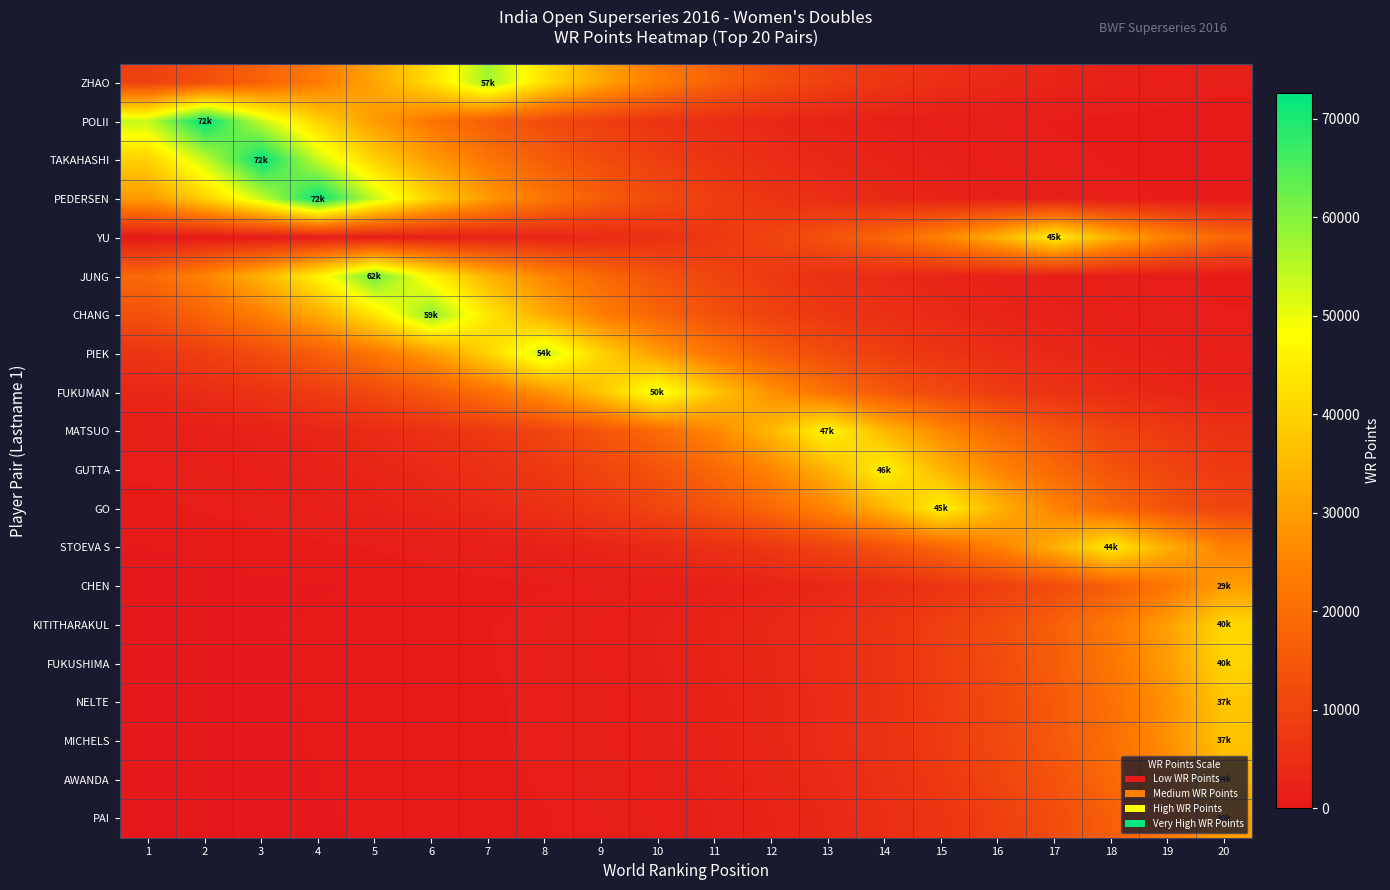

Reading right to left, extract all data points from this chart.

ZHAO: 20=1159.3	19=1564.8	18=2112.3	17=2851.3	16=3848.9	15=5195.4	14=7013.1	13=9466.7	12=12778.7	11=17249.4	10=23284.2	9=31430.4	8=42426.7	7=57270.0	6=42426.7	5=31430.4	4=23284.2	3=17249.4	2=12778.7	1=9466.7
POLII: 20=327.9	19=442.6	18=597.4	17=806.4	16=1088.6	15=1469.4	14=1983.5	13=2677.4	12=3614.1	11=4878.6	10=6585.4	9=8889.4	8=11999.4	7=16197.5	6=21864.3	5=29513.7	4=39839.3	3=53777.5	2=72592.0	1=53777.5
TAKAHASHI: 20=442.5	19=597.3	18=806.3	17=1088.4	16=1469.1	15=1983.1	14=2676.9	13=3613.5	12=4877.7	11=6584.2	10=8887.8	9=11997.2	8=16194.6	7=21860.4	6=29508.4	5=39832.2	4=53767.8	3=72579.0	2=53767.8	1=39832.2
PEDERSEN: 20=595.7	19=804.1	18=1085.4	17=1465.1	16=1977.7	15=2669.6	14=3603.6	13=4864.3	12=6566.2	11=8863.4	10=11964.3	9=16150.2	8=21800.4	7=29427.5	6=39723.0	5=53620.4	4=72380.0	3=53620.4	2=39723.0	1=29427.5
YU: 20=18404.6	19=24843.6	18=33535.4	17=45268.0	16=33535.4	15=24843.6	14=18404.6	13=13634.5	12=10100.7	11=7482.8	10=5543.4	9=4106.6	8=3042.3	7=2253.8	6=1669.6	5=1236.9	4=916.3	3=678.8	2=502.9	1=372.5
JUNG: 20=690.0	19=931.4	18=1257.2	17=1697.1	16=2290.8	15=3092.3	14=4174.1	13=5634.5	12=7605.8	11=10266.7	10=13858.6	9=18707.2	8=25252.0	7=34086.7	6=46012.2	5=62110.0	4=46012.2	3=34086.7	2=25252.0	1=18707.2
CHANG: 20=885.6	19=1195.5	18=1613.7	17=2178.3	16=2940.4	15=3969.2	14=5357.8	13=7232.3	12=9762.6	11=13178.1	10=17788.5	9=24012.0	8=32412.8	7=43752.7	6=59060.0	5=43752.7	4=32412.8	3=24012.0	2=17788.5	1=13178.1
PIEK: 20=1476.2	19=1992.6	18=2689.7	17=3630.8	16=4901.0	15=6615.7	14=8930.3	13=12054.6	12=16272.0	11=21964.9	10=29649.5	9=40022.7	8=54025.0	7=40022.7	6=29649.5	5=21964.9	4=16272.0	3=12054.6	2=8930.3	1=6615.7
FUKUMAN: 20=2526.7	19=3410.7	18=4603.9	17=6214.7	16=8388.9	15=11323.9	14=15285.6	13=20633.4	12=27852.2	11=37596.5	10=50750.0	9=37596.5	8=27852.2	7=20633.4	6=15285.6	5=11323.9	4=8388.9	3=6214.7	2=4603.9	1=3410.7
MATSUO: 20=5767.7	19=7785.6	18=10509.4	17=14186.2	16=19149.4	15=25849.0	14=34892.5	13=47100.0	12=34892.5	11=25849.0	10=19149.4	9=14186.2	8=10509.4	7=7785.6	6=5767.7	5=4272.8	4=3165.4	3=2345.0	2=1737.2	1=1286.9
GUTTA: 20=7655.7	19=10334.1	18=13949.5	17=18829.9	16=25417.7	15=34310.3	14=46314.0	13=34310.3	12=25417.7	11=18829.9	10=13949.5	9=10334.1	8=7655.7	7=5671.4	6=4201.5	5=3112.6	4=2305.8	3=1708.2	2=1265.5	1=937.5
GO: 20=10252.8	19=13839.9	18=18681.9	17=25217.9	16=34040.6	15=45950.0	14=34040.6	13=25217.9	12=18681.9	11=13839.9	10=10252.8	9=7595.5	8=5626.9	7=4168.5	6=3088.1	5=2287.7	4=1694.8	3=1255.5	2=930.1	1=689.0
STOEVA S: 20=24520.9	19=33099.8	18=44680.0	17=33099.8	16=24520.9	15=18165.5	14=13457.4	13=9969.5	12=7385.6	11=5471.4	10=4053.3	9=3002.7	8=2224.5	7=1647.9	6=1220.8	5=904.4	4=670.0	3=496.3	2=367.7	1=272.4
CHEN: 20=29870.0	19=22128.2	18=16393.0	17=12144.2	16=8996.7	15=6664.9	14=4937.5	13=3657.8	12=2709.7	11=2007.4	10=1487.1	9=1101.7	8=816.2	7=604.6	6=447.9	5=331.8	4=245.8	3=182.1	2=134.9	1=99.9
KITITHARAKUL: 20=40900.0	19=30299.5	18=22446.4	17=16628.7	16=12318.8	15=9126.0	14=6760.7	13=5008.5	12=3710.4	11=2748.7	10=2036.3	9=1508.5	8=1117.5	7=827.9	6=613.3	5=454.4	4=336.6	3=249.4	2=184.7	1=136.8
FUKUSHIMA: 20=40090.0	19=29699.4	18=22001.9	17=16299.4	16=12074.9	15=8945.3	14=6626.8	13=4909.3	12=3636.9	11=2694.3	10=1996.0	9=1478.6	8=1095.4	7=811.5	6=601.2	5=445.4	4=329.9	3=244.4	2=181.1	1=134.1
NELTE: 20=37560.0	19=27825.1	18=20613.4	17=15270.8	16=11312.9	15=8380.8	14=6208.6	13=4599.5	12=3407.4	11=2524.2	10=1870.0	9=1385.3	8=1026.3	7=760.3	6=563.2	5=417.3	4=309.1	3=229.0	2=169.6	1=125.7
MICHELS: 20=37036.0	19=27436.9	18=20325.8	17=15057.7	16=11155.0	15=8263.8	14=6122.0	13=4535.3	12=3359.8	11=2489.0	10=1843.9	9=1366.0	8=1012.0	7=749.7	6=555.4	5=411.4	4=304.8	3=225.8	2=167.3	1=123.9
AWANDA: 20=34060.0	19=25232.3	18=18692.5	17=13847.8	16=10258.7	15=7599.8	14=5630.1	13=4170.9	12=3089.9	11=2289.0	10=1695.7	9=1256.2	8=930.6	7=689.4	6=510.7	5=378.4	4=280.3	3=207.7	2=153.8	1=114.0
PAI: 20=30160.0	19=22343.1	18=16552.2	17=12262.1	16=9084.0	15=6729.6	14=4985.4	13=3693.3	12=2736.1	11=2026.9	10=1501.6	9=1112.4	8=824.1	7=610.5	6=452.3	5=335.0	4=248.2	3=183.9	2=136.2	1=100.9